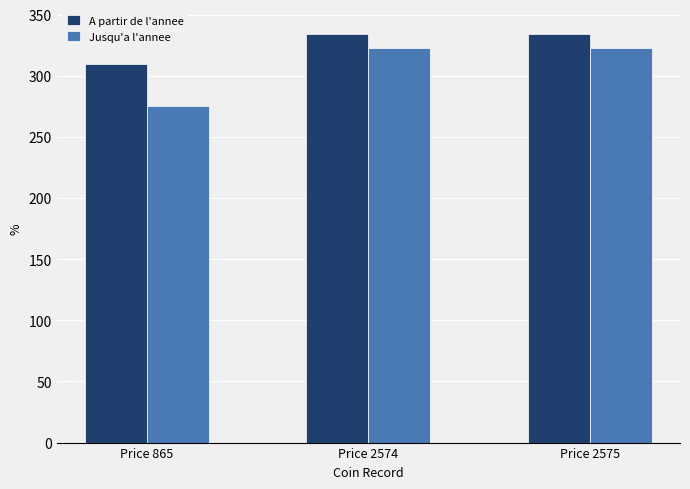

Is it true that A partir de l'annee equals 334 at Price 2574?

True